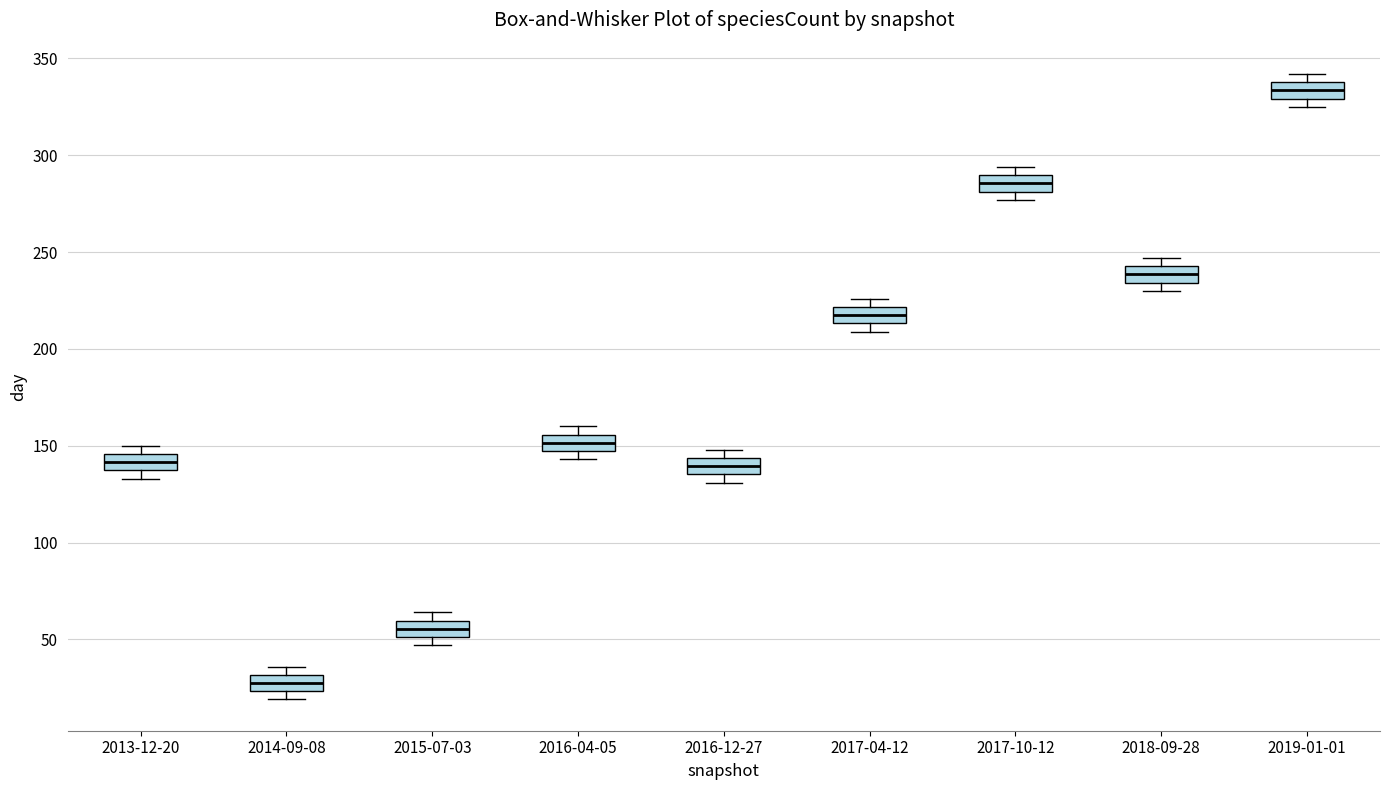

Where is the upper edge of the box for 2017-10-12 on the y-axis? The values are not printed on the chart, so give them approximately, as read against the axis.

290